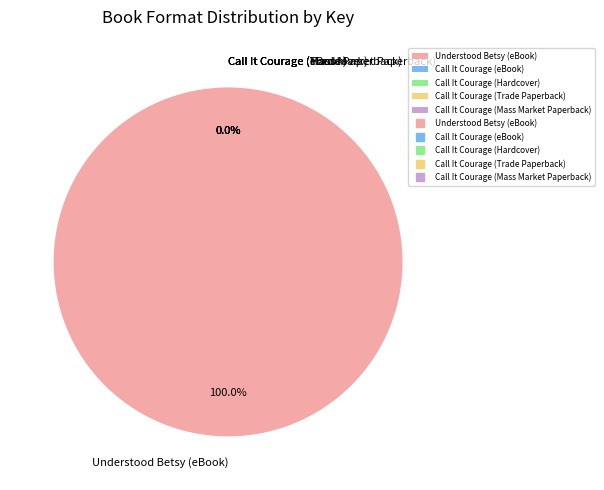

What percentage is NOT represented by Call It Courage (Trade Paperback)?

100.0%